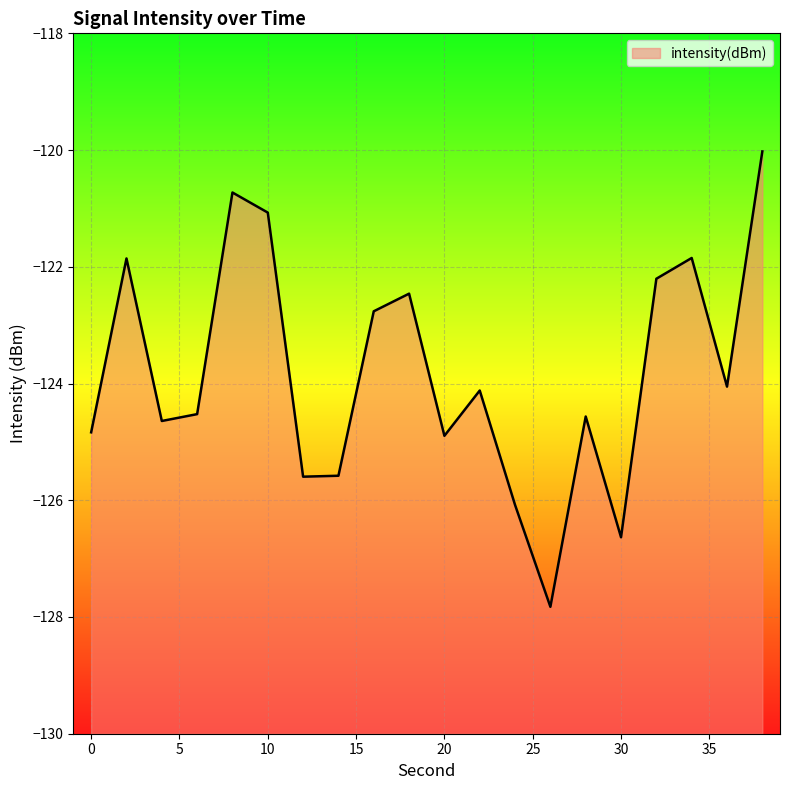

What is the maximum value shown in the chart?

-120.0